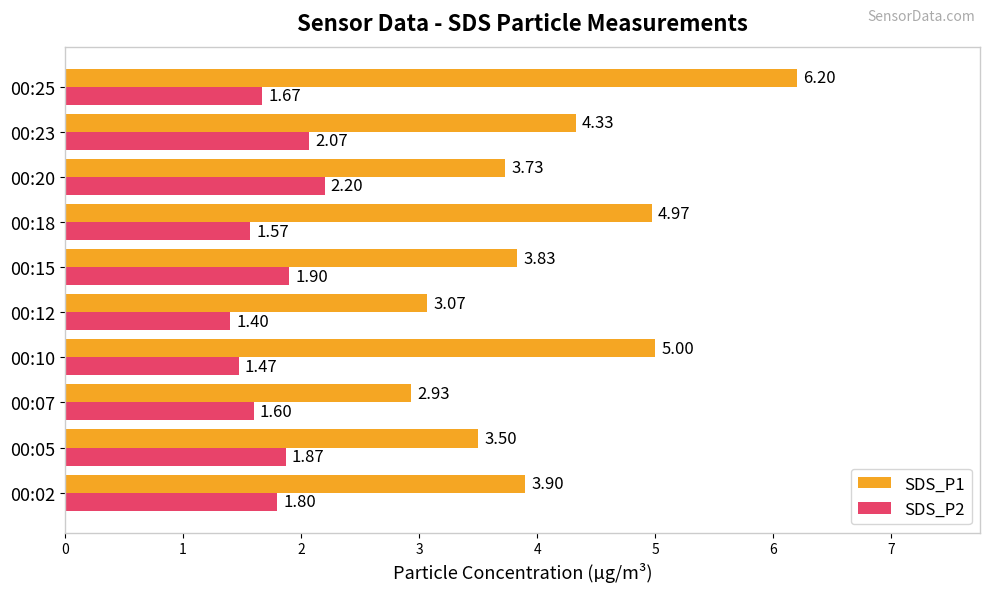

What is the average value of the SDS_P1 series?

4.1